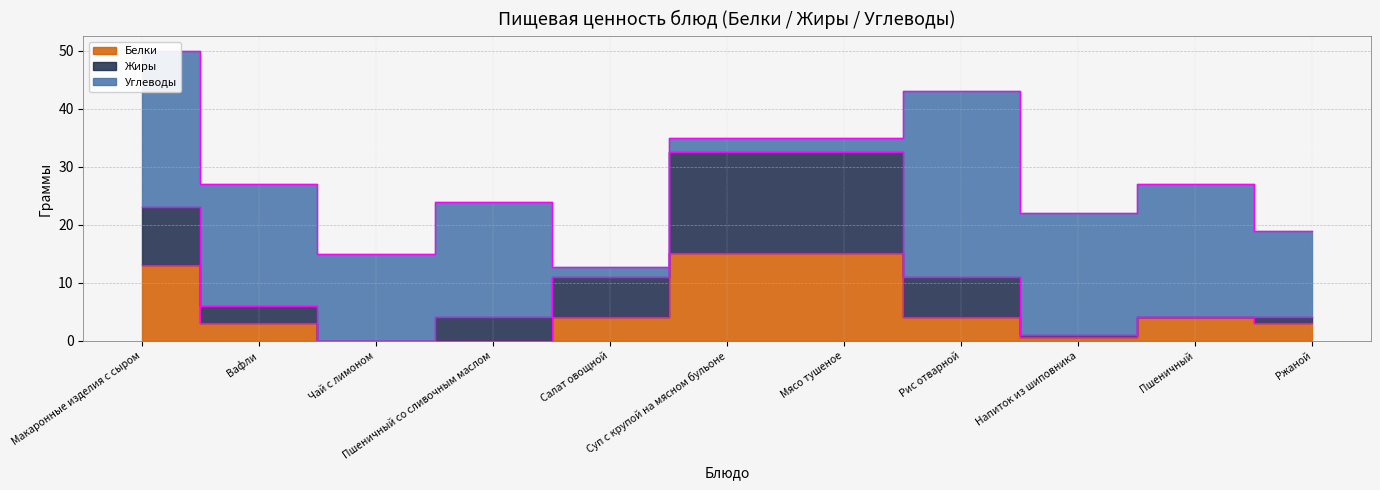

Which category has the lowest value across all series?

Чай с лимоном